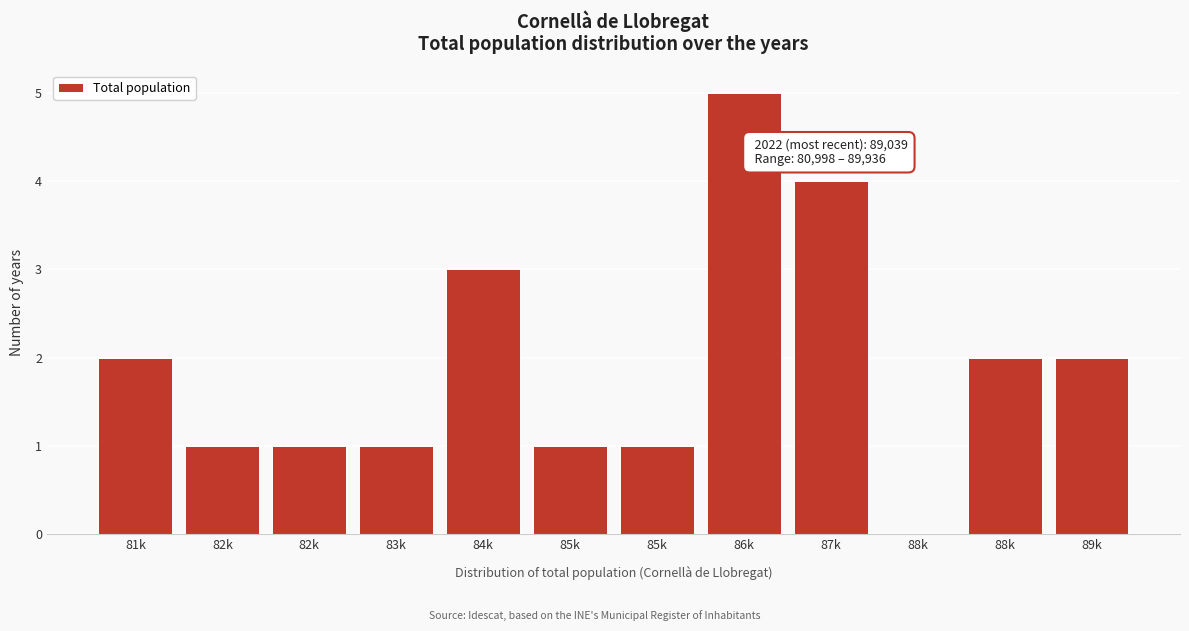

How many values are above zero?

11